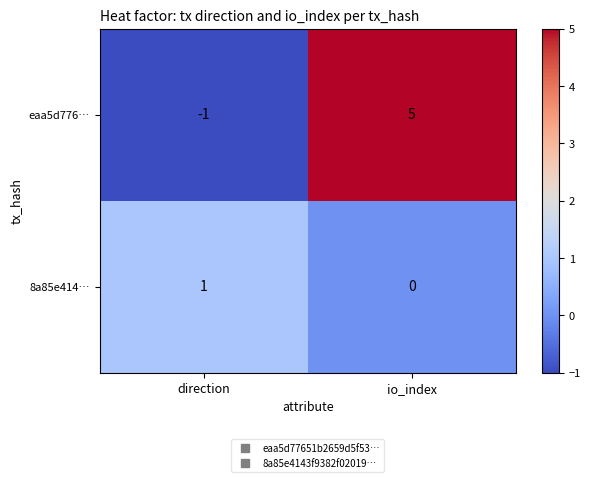

What is the maximum value shown in the chart?

5